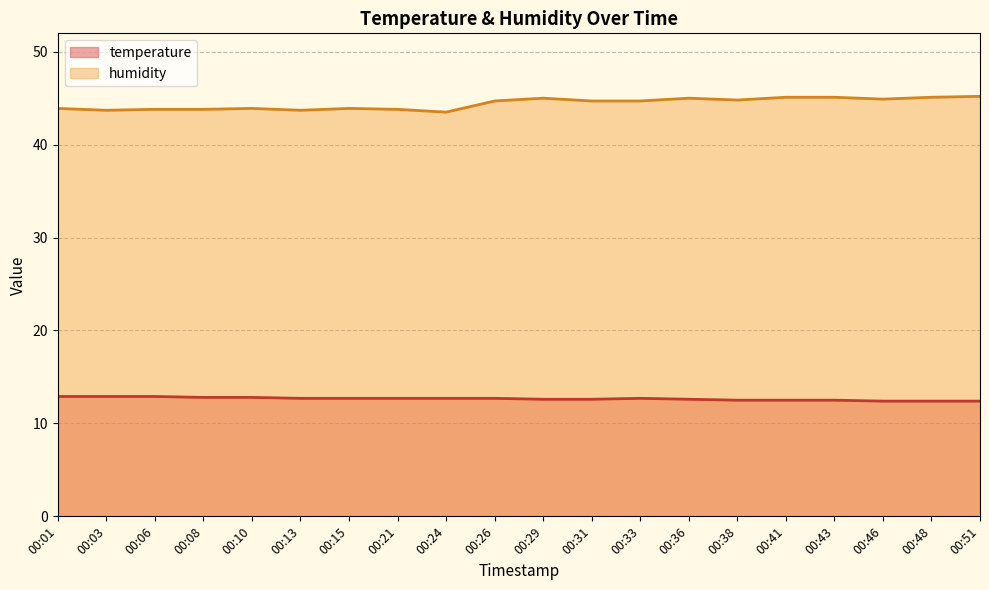

Does the chart have visible grid lines?

Yes